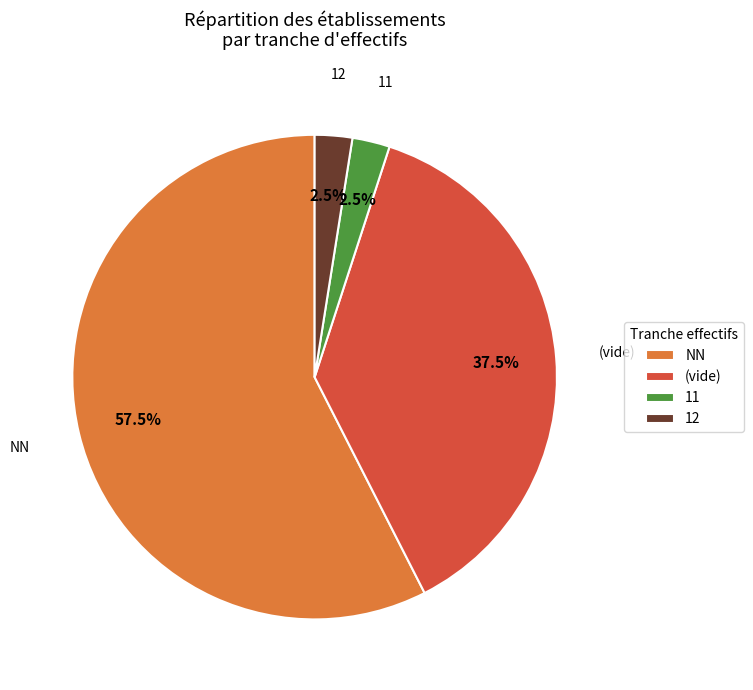

What is the largest slice in the pie chart?

NN